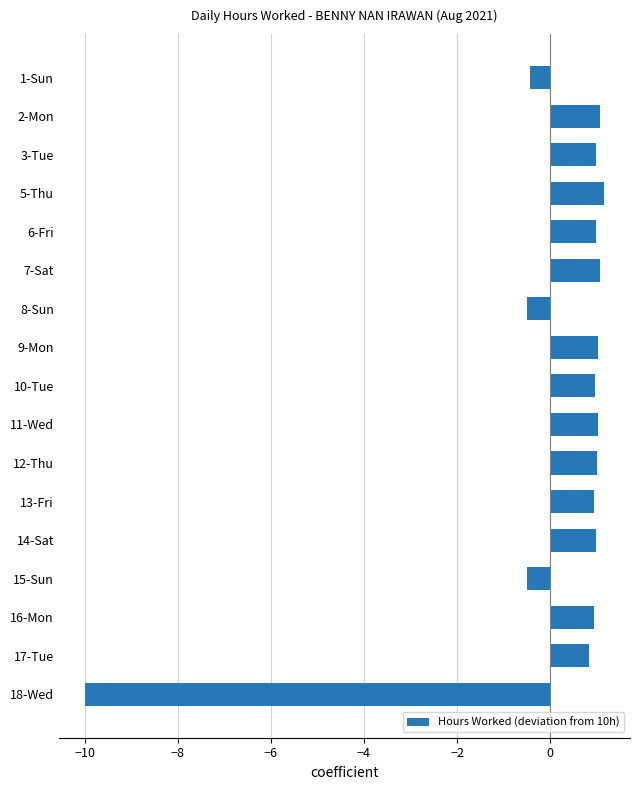

What position from the bottom is 15-Sun?

4